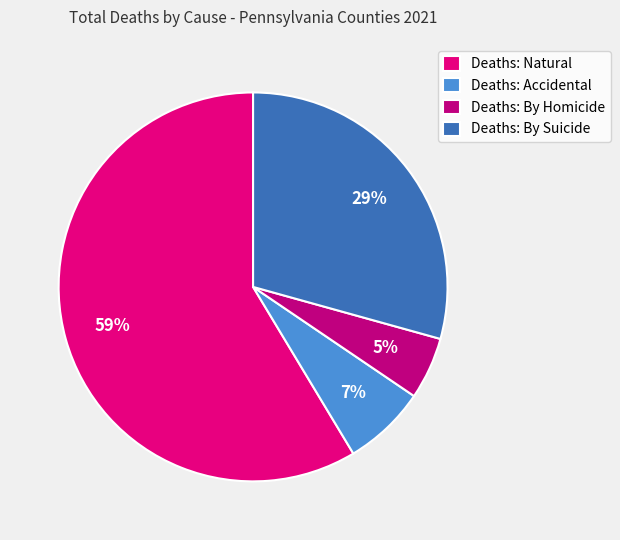

What percentage is the Deaths: By Suicide slice, to the nearest percent?

29%